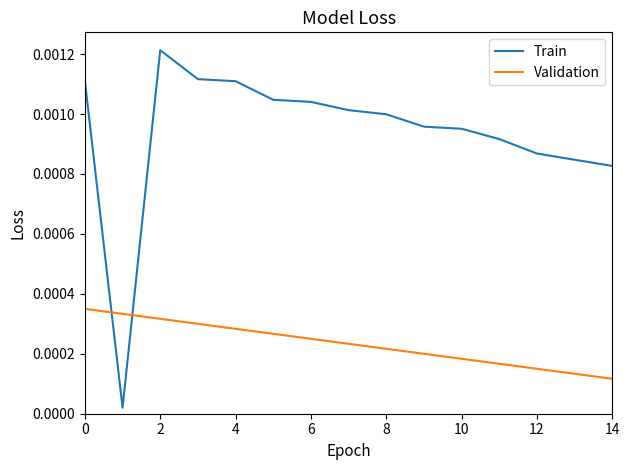

True or false: Validation and Train cross at least once.

True